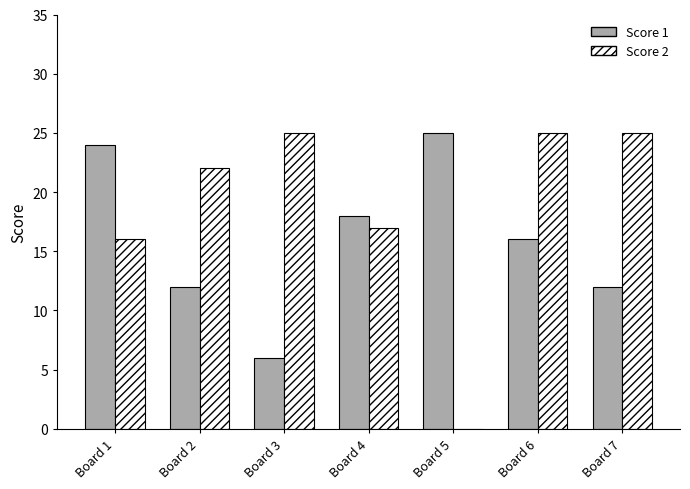

Which series changed the most between Board 3 and Board 7?

Score 1